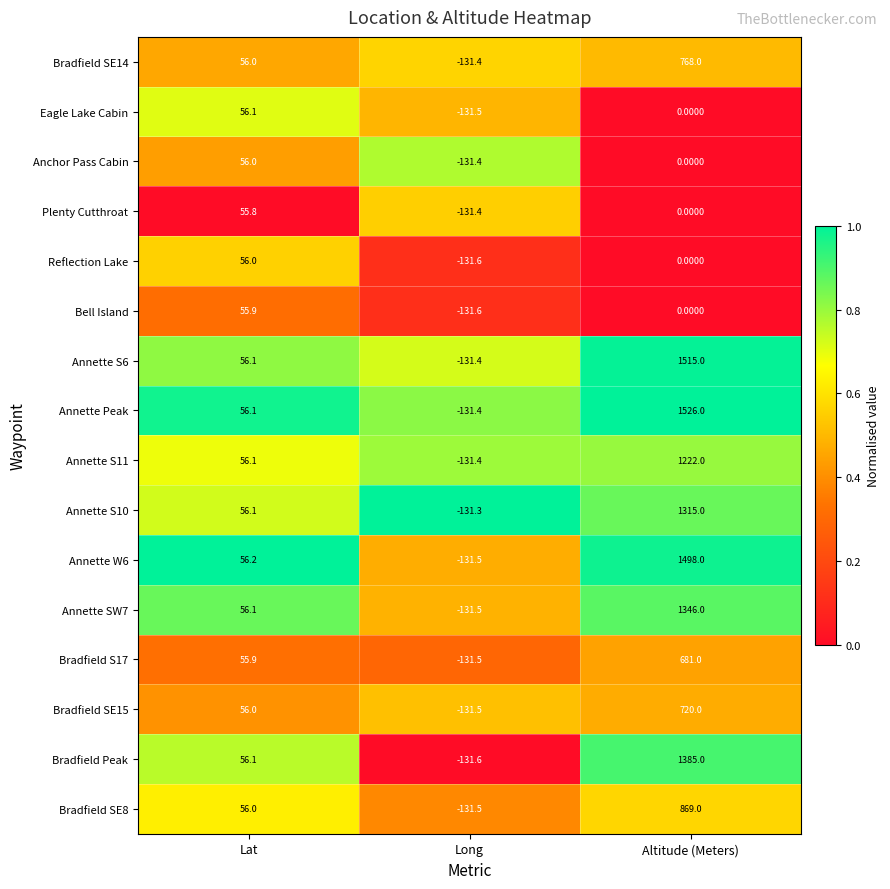

What is the spread (max minus min) of values at Lat?

0.4